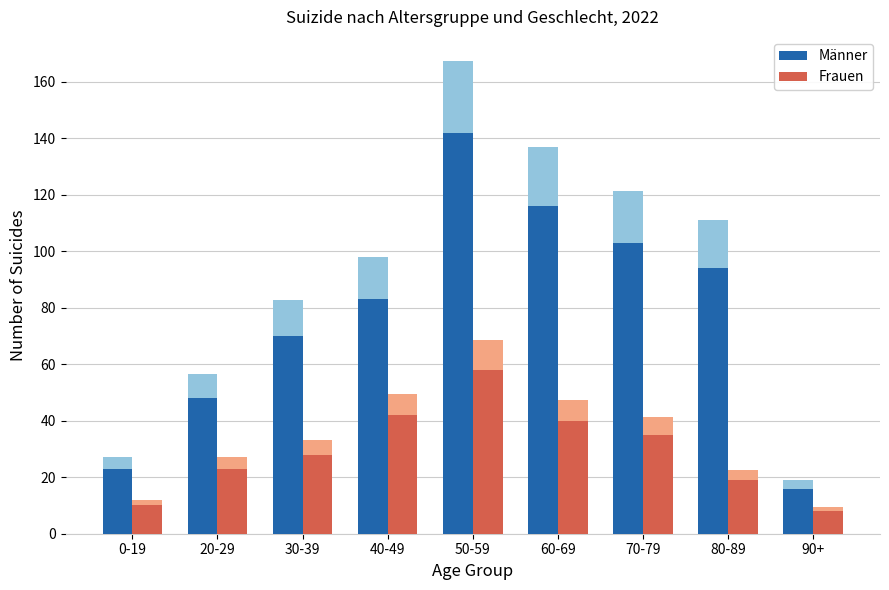

What is the minimum value for Männer?

16